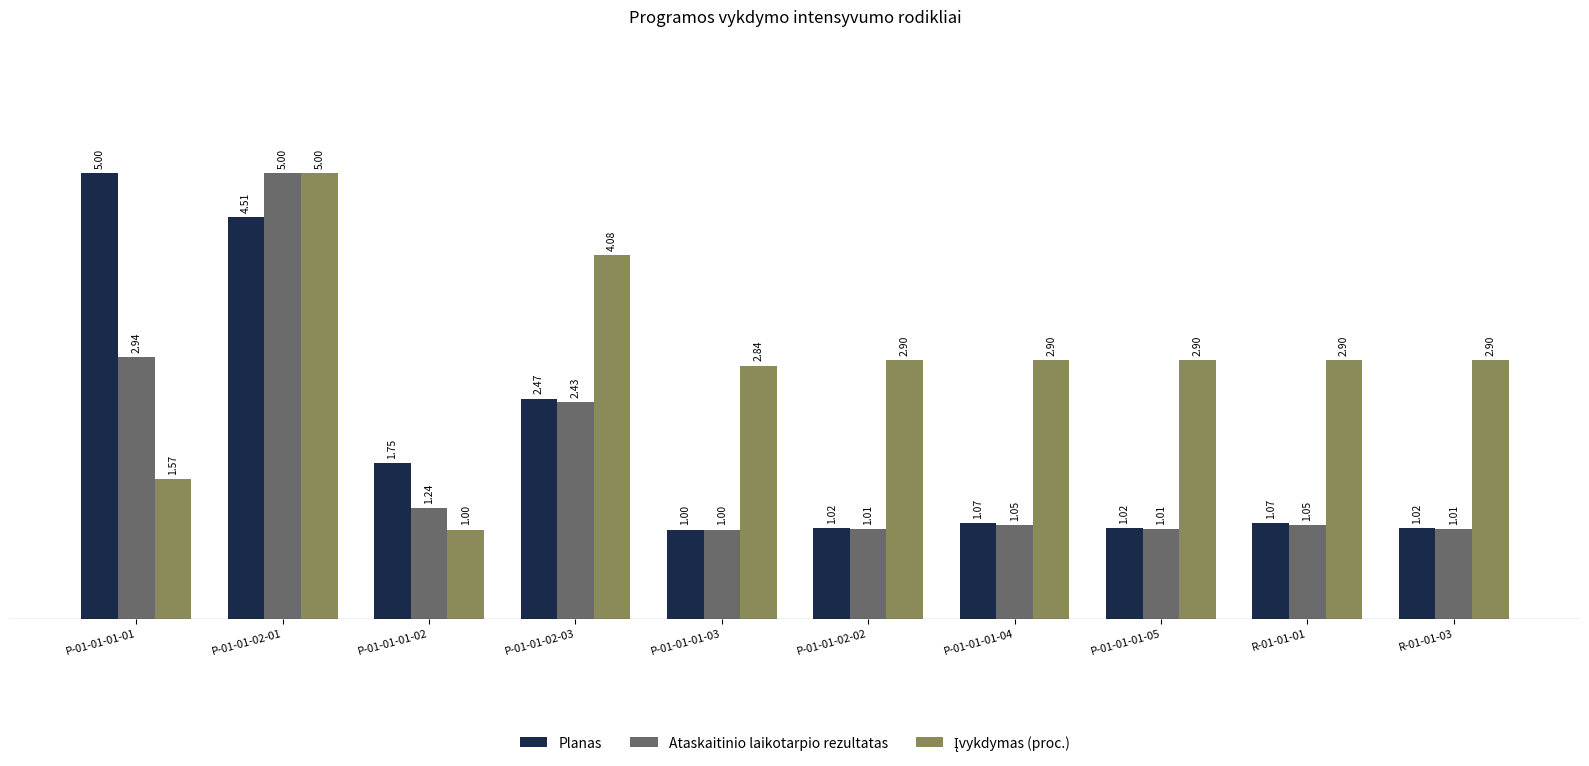

How many groups of bars are there?

10